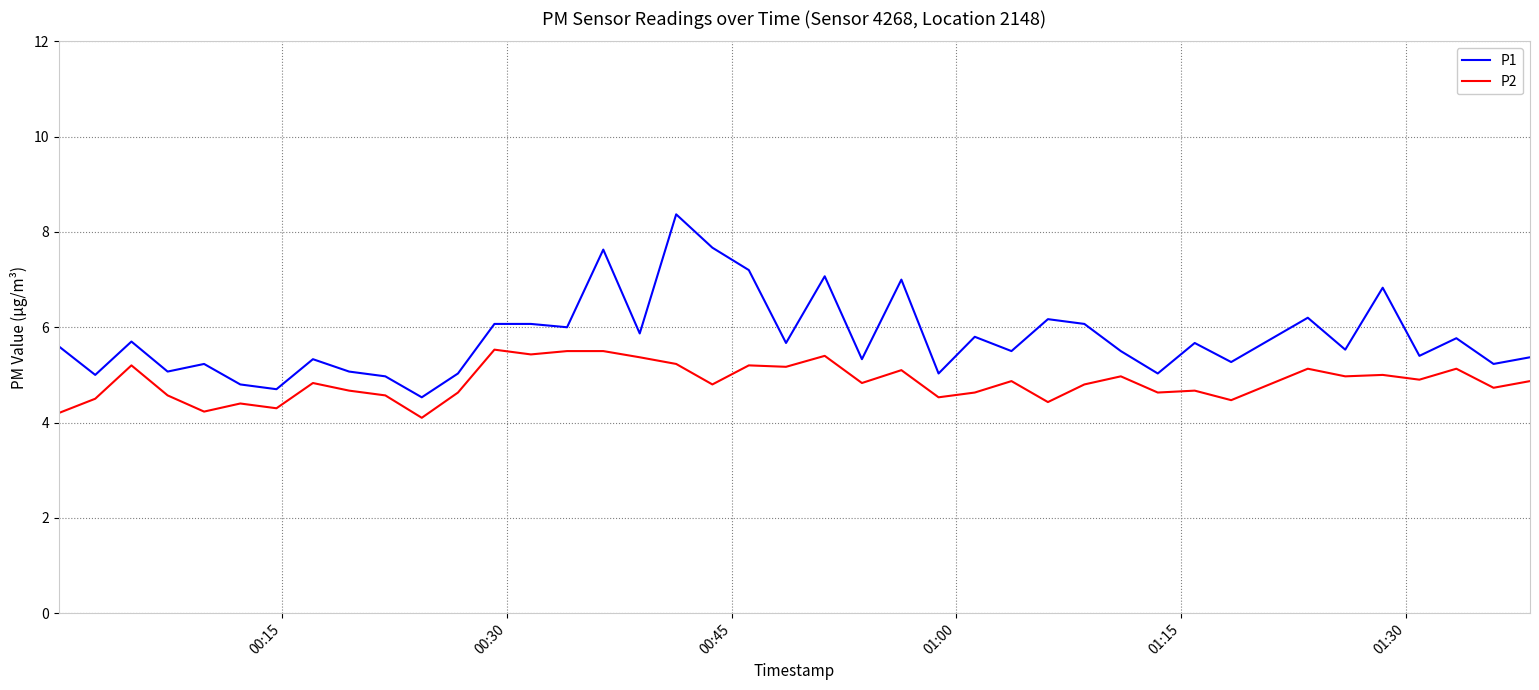

Which series has the largest range (max minus min)?

P1